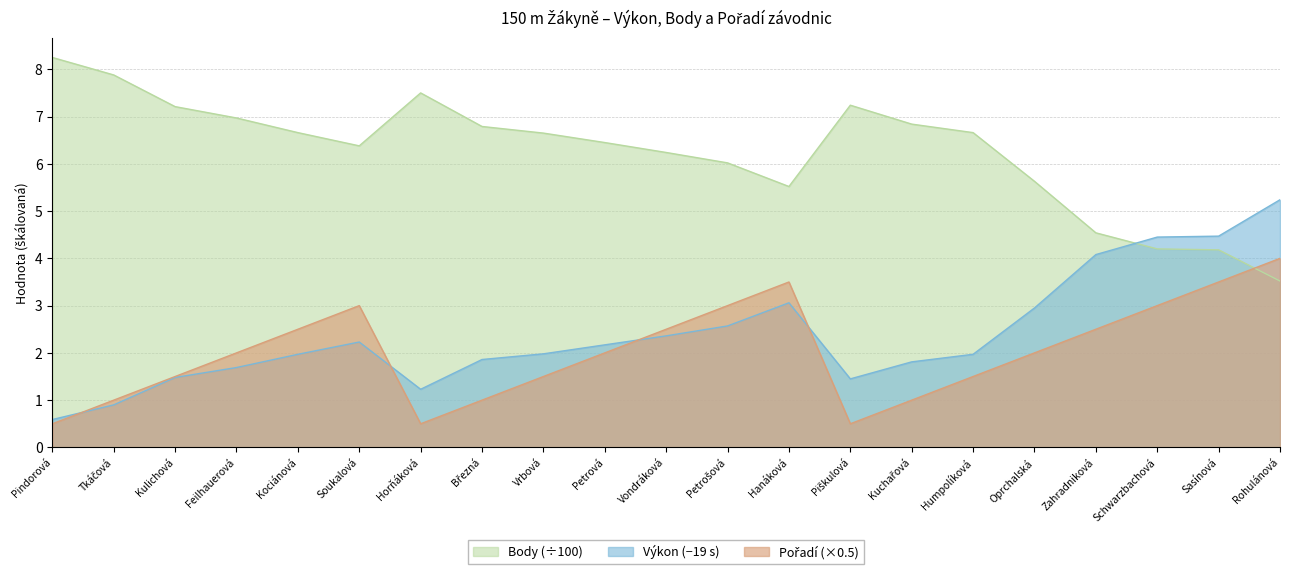

True or false: Body has more than 0 interior local peaks.

True